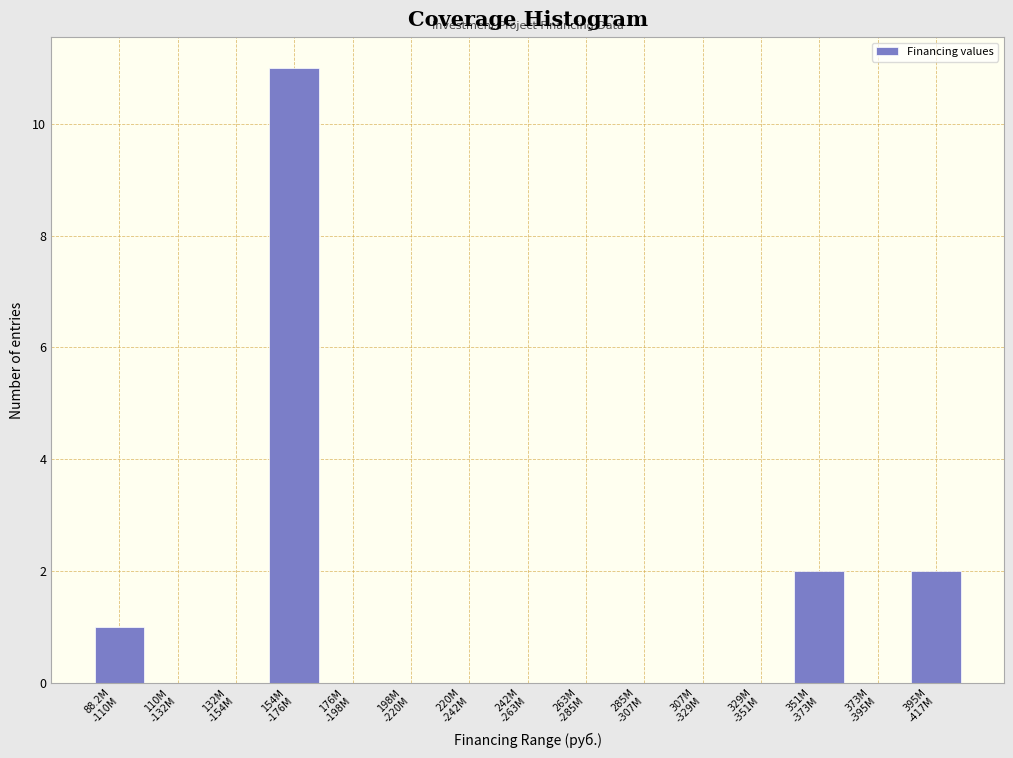

What is the maximum value shown in the chart?

11